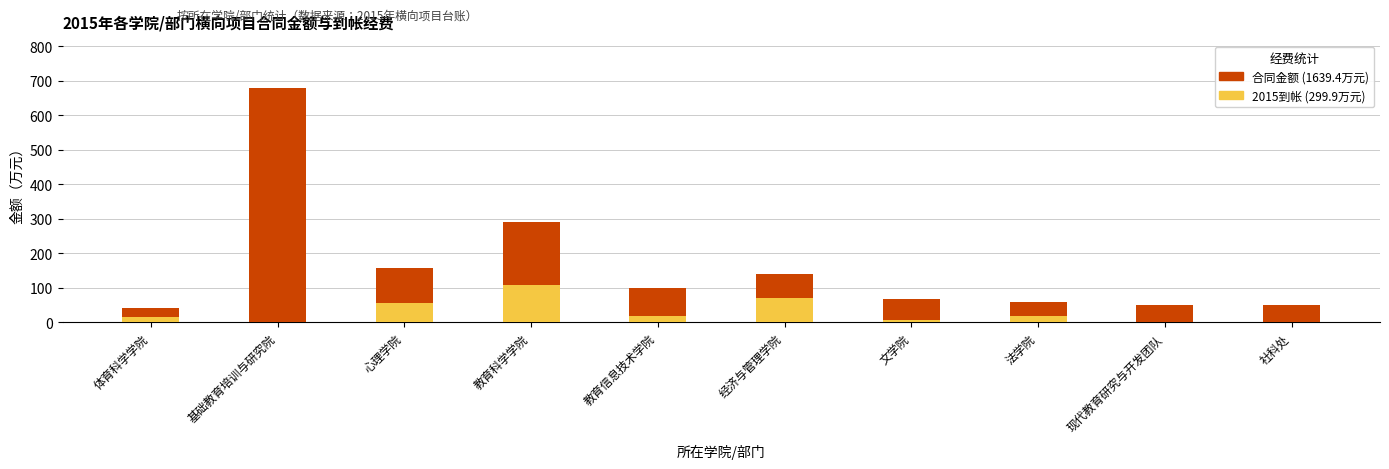

Which series has the largest total across all categories?

合同金额（万元）